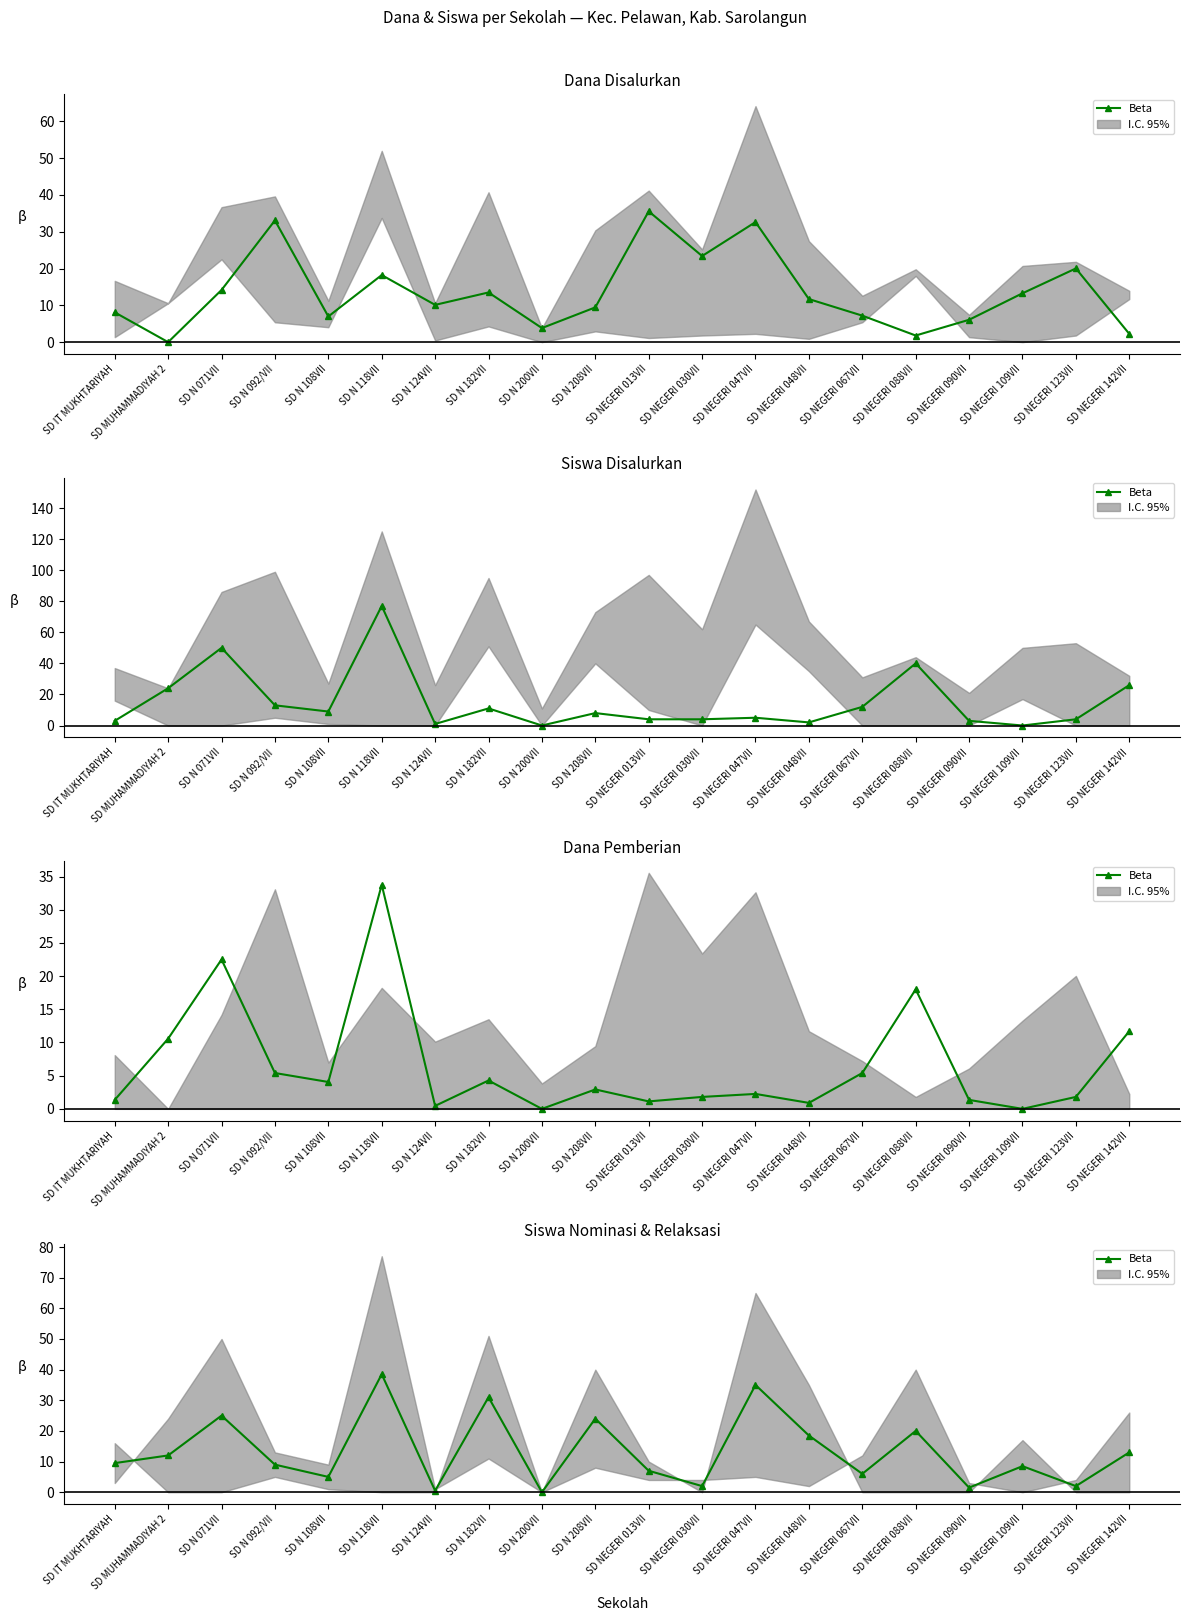

At which label does the data first exceed 9?

SD IT MUKHTARIYAH